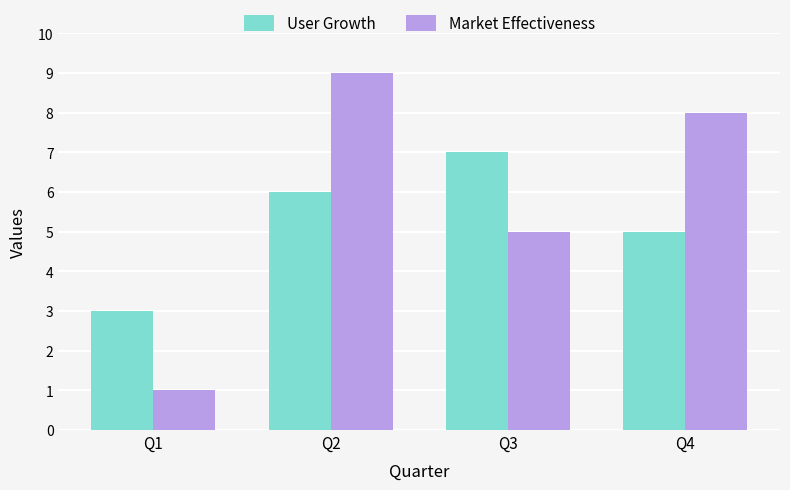

What are all the series names shown in the legend?

User Growth, Market Effectiveness